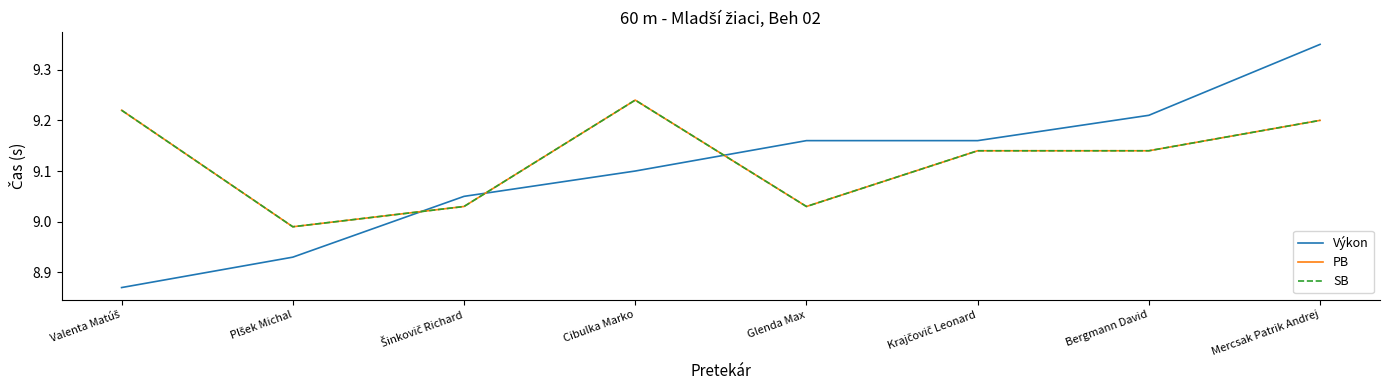

What is the label of the 8th point from the right?

Valenta Matúš